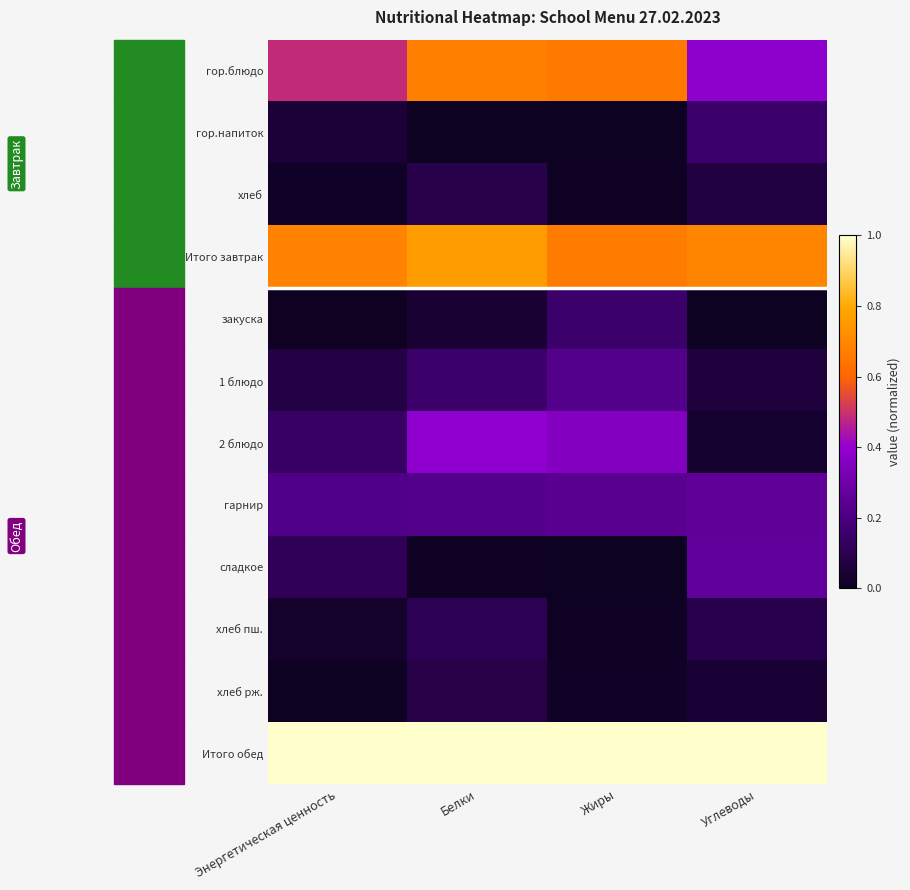

At which category is the sum across all series the highest?

Белки